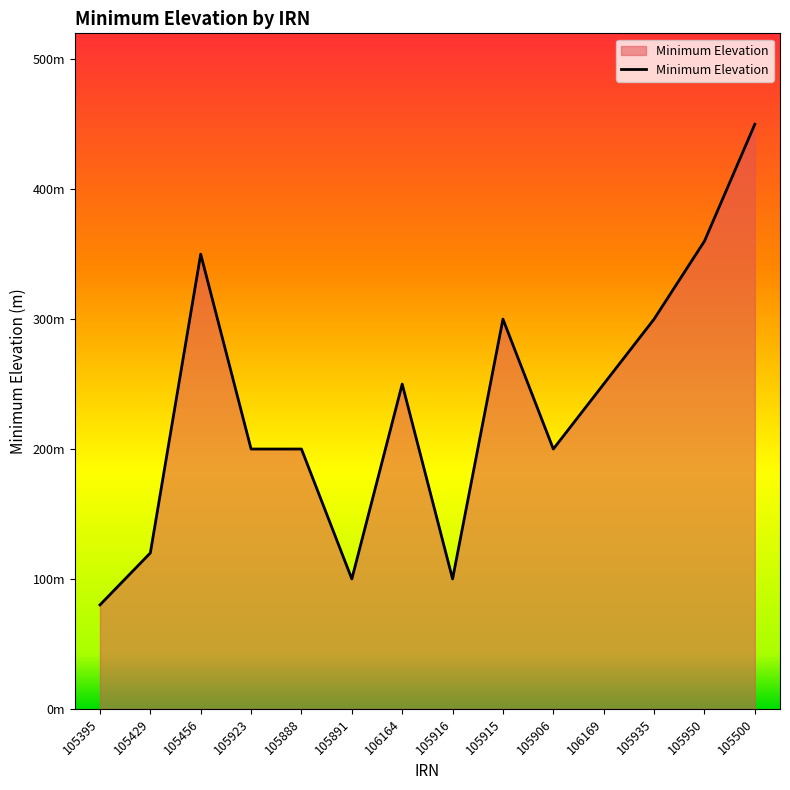

Rank the categories by value from highest to lowest.

105500, 105950, 105456, 105915, 105935, 106164, 106169, 105923, 105888, 105906, 105429, 105891, 105916, 105395